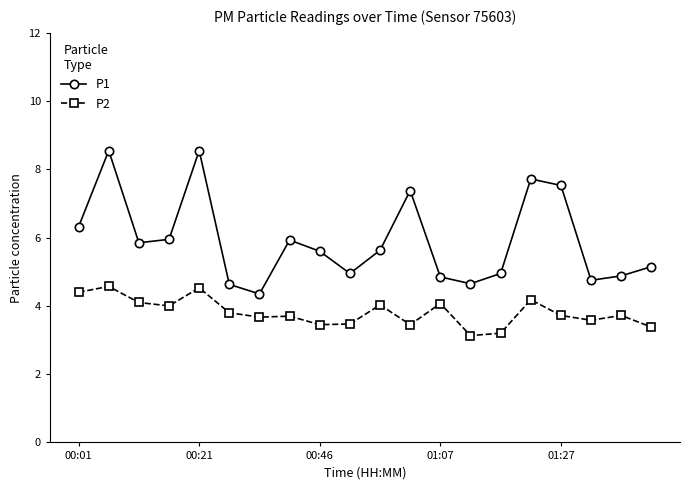

What is the value of the P1 point at the 20th from the left?

5.2